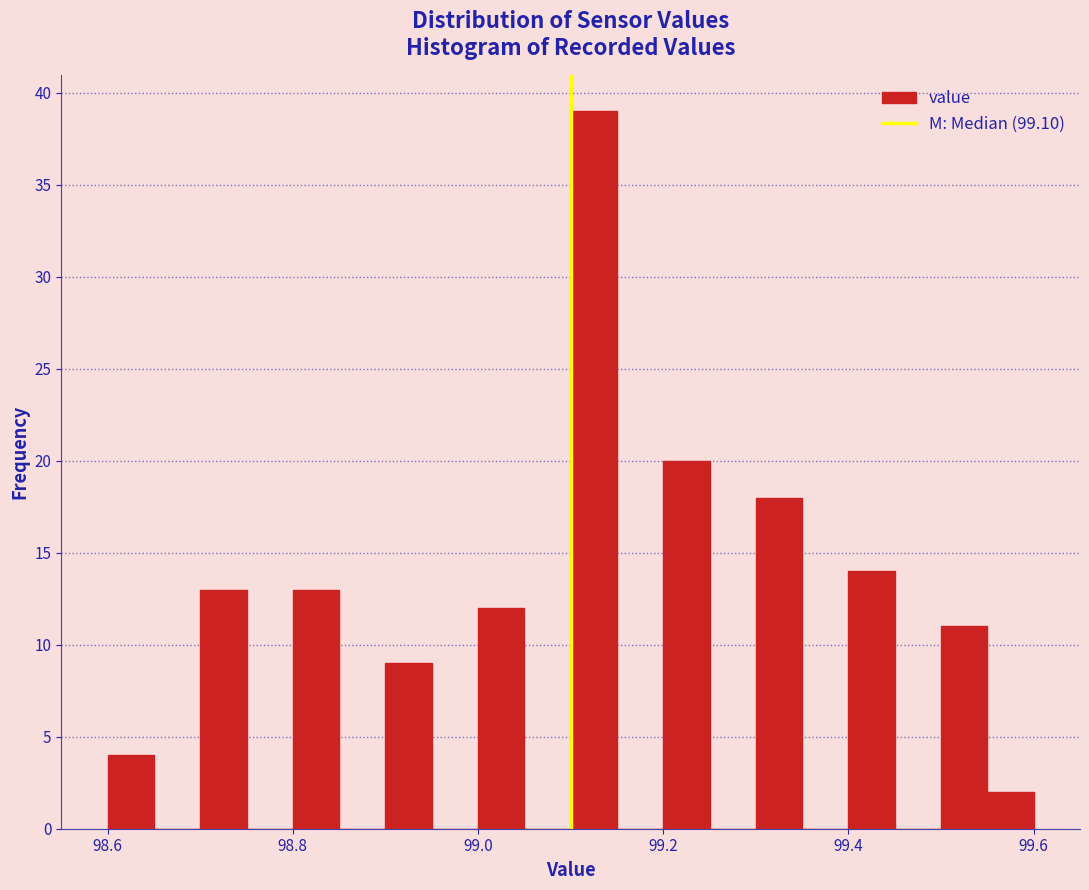

Around what value on the x-axis is the tallest bar? Give the approximate position of its centre, as read against the axis.

99.12